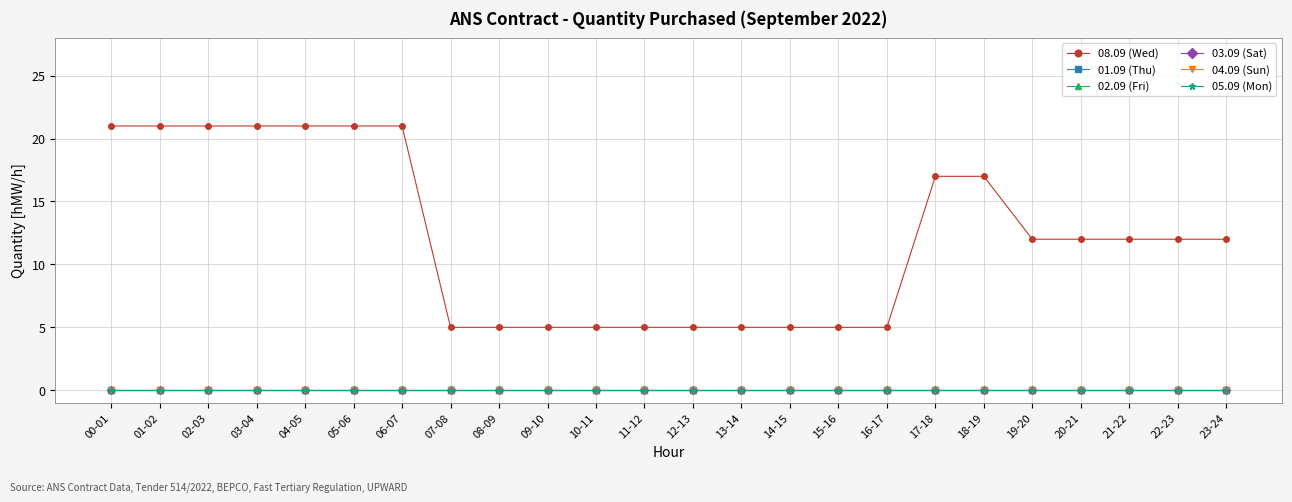

How many 08.09 (Wed) values are between 5 and 21?

24